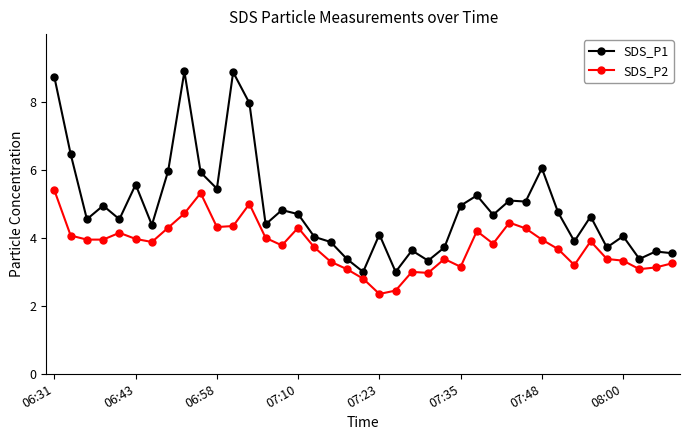

Which series has the largest total across all categories?

SDS_P1